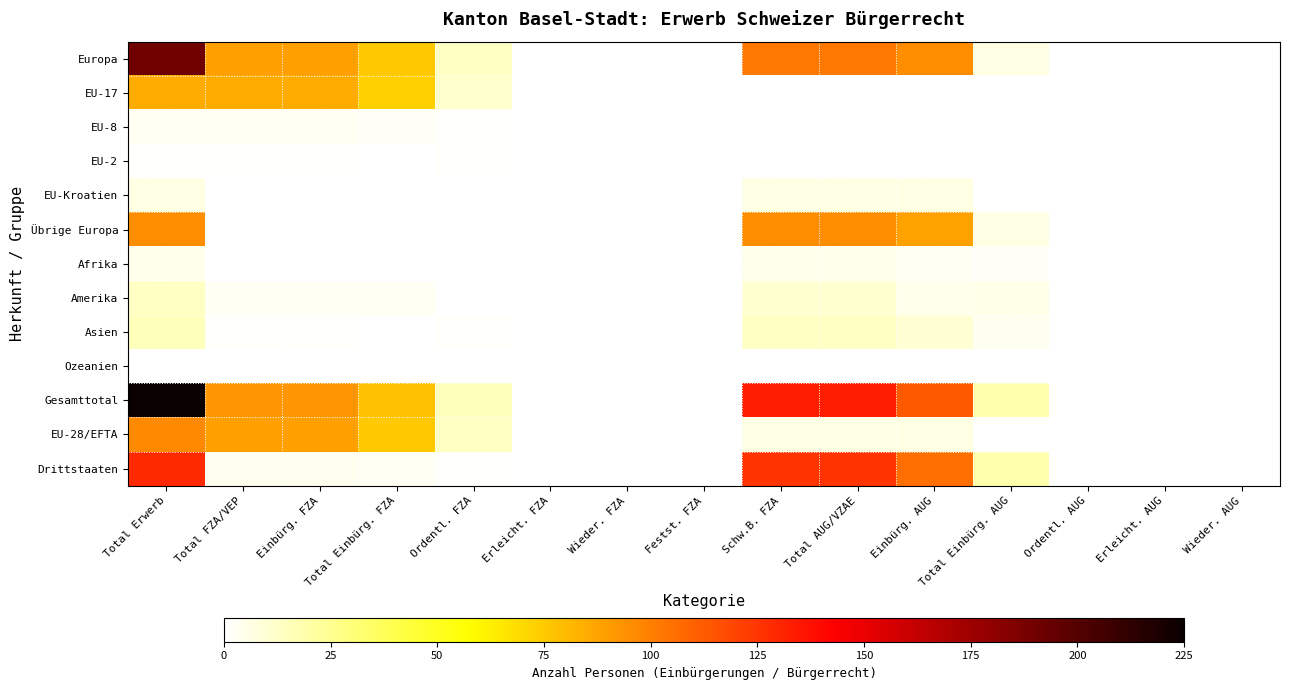

How many distinct data groups are displayed?

13